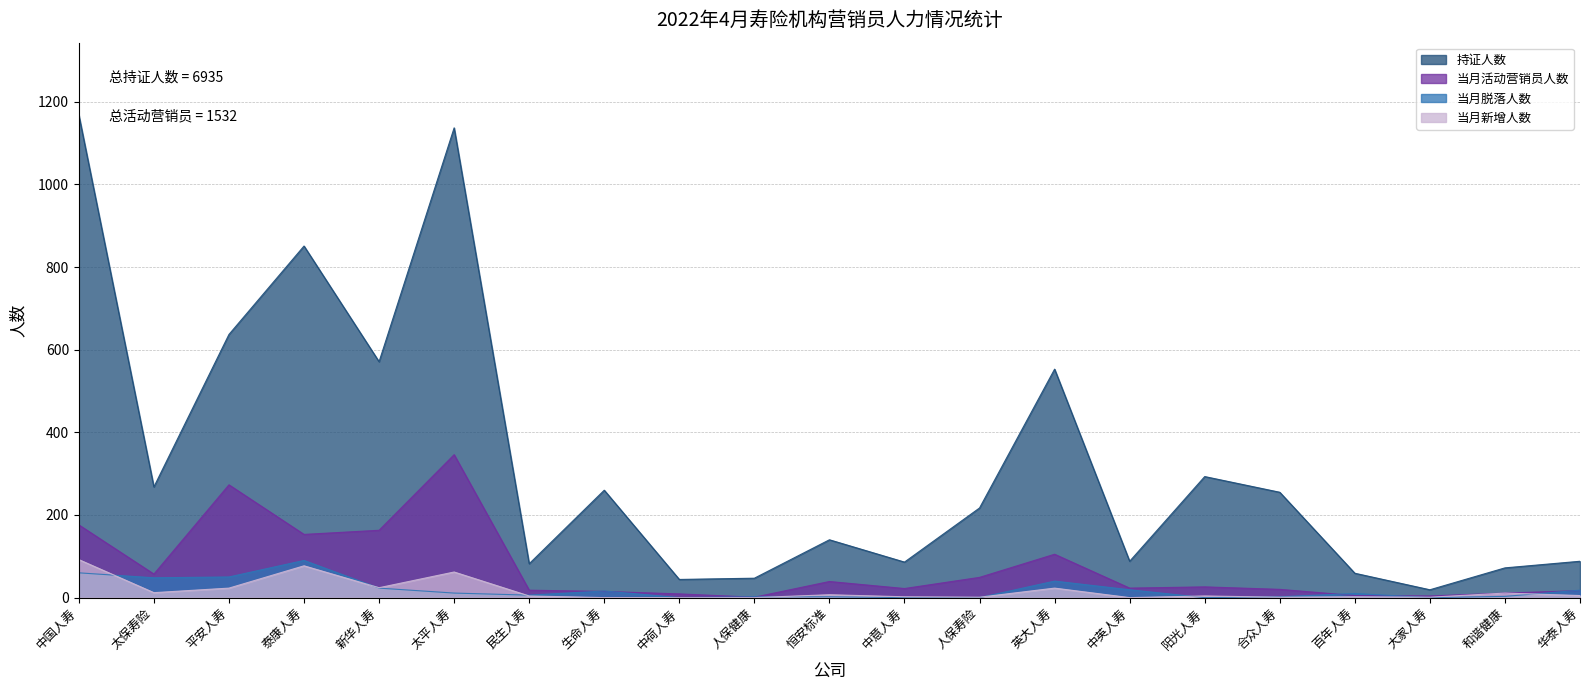

How many interior local peaks does the 当月活动营销员人数 series have?

5